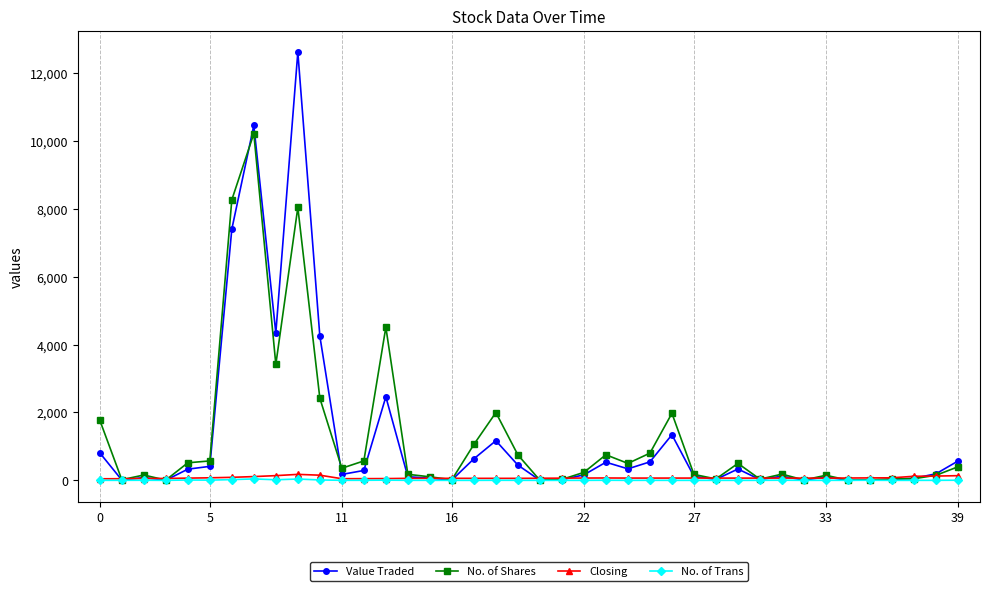

Which series has the widest spread of values?

Value Traded